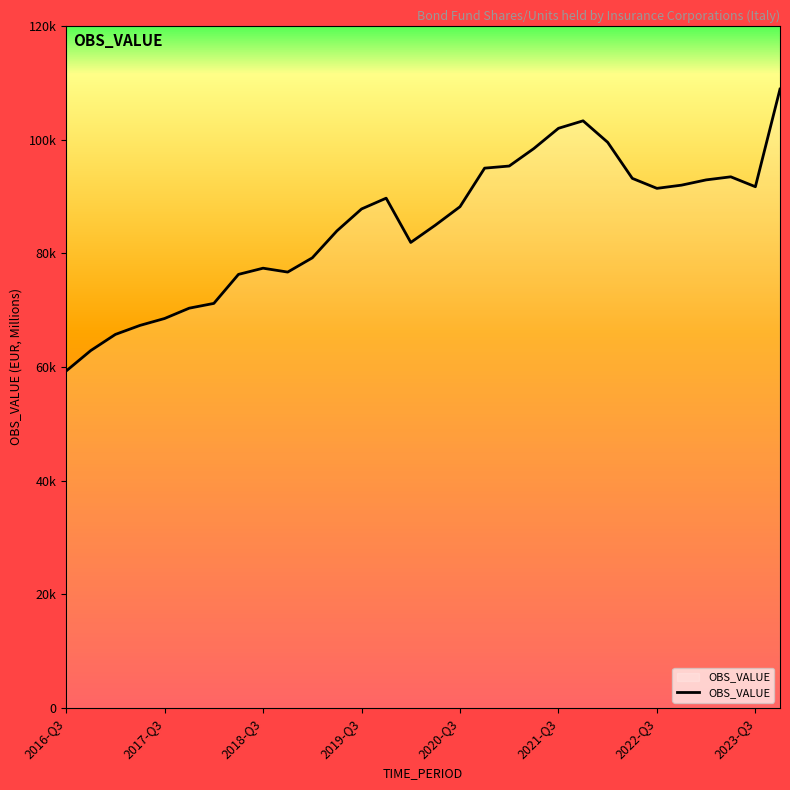

Does the chart display data point markers on the line(s)?

No